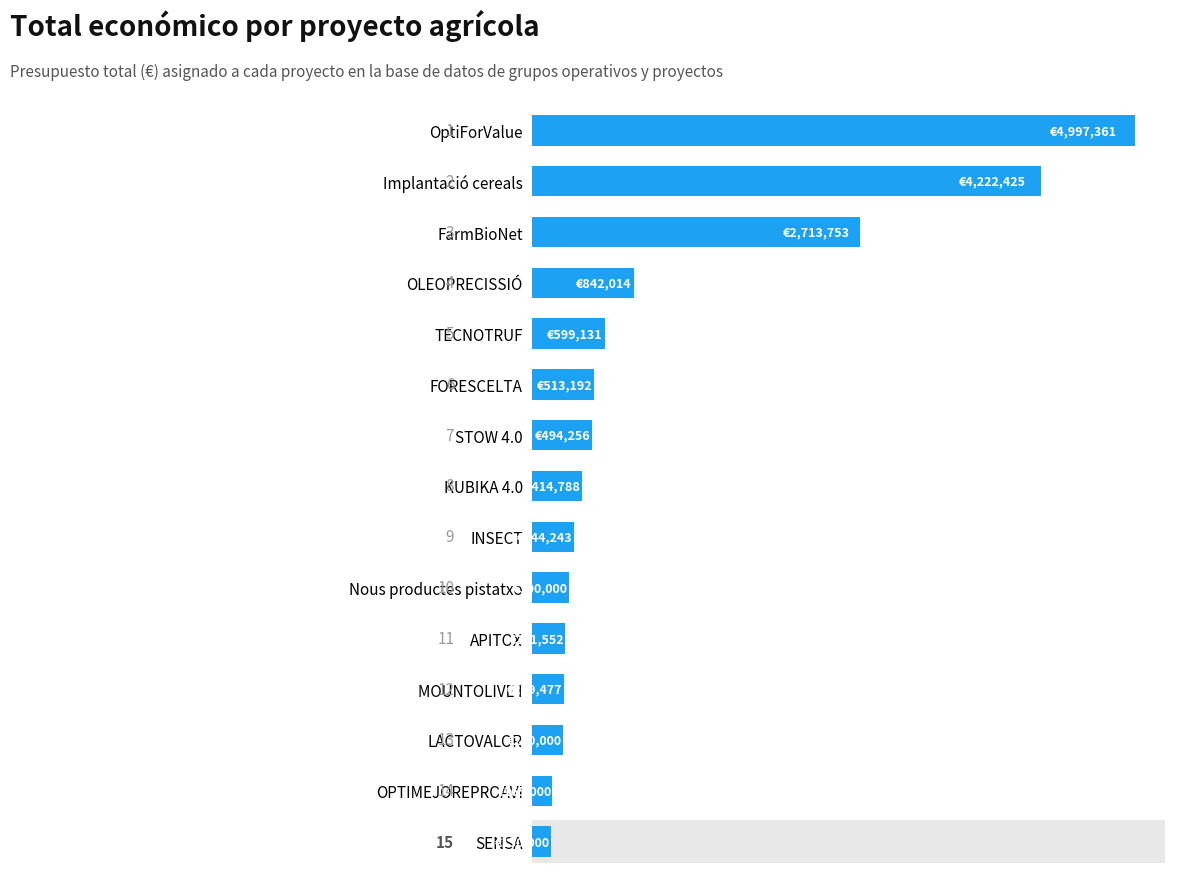

Are the bars horizontal?

Yes